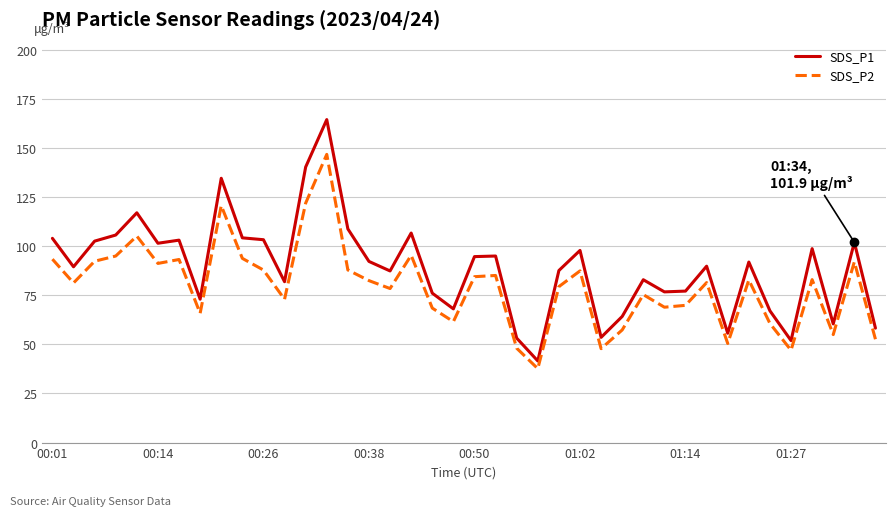

What is the average value of the SDS_P1 series?

89.1